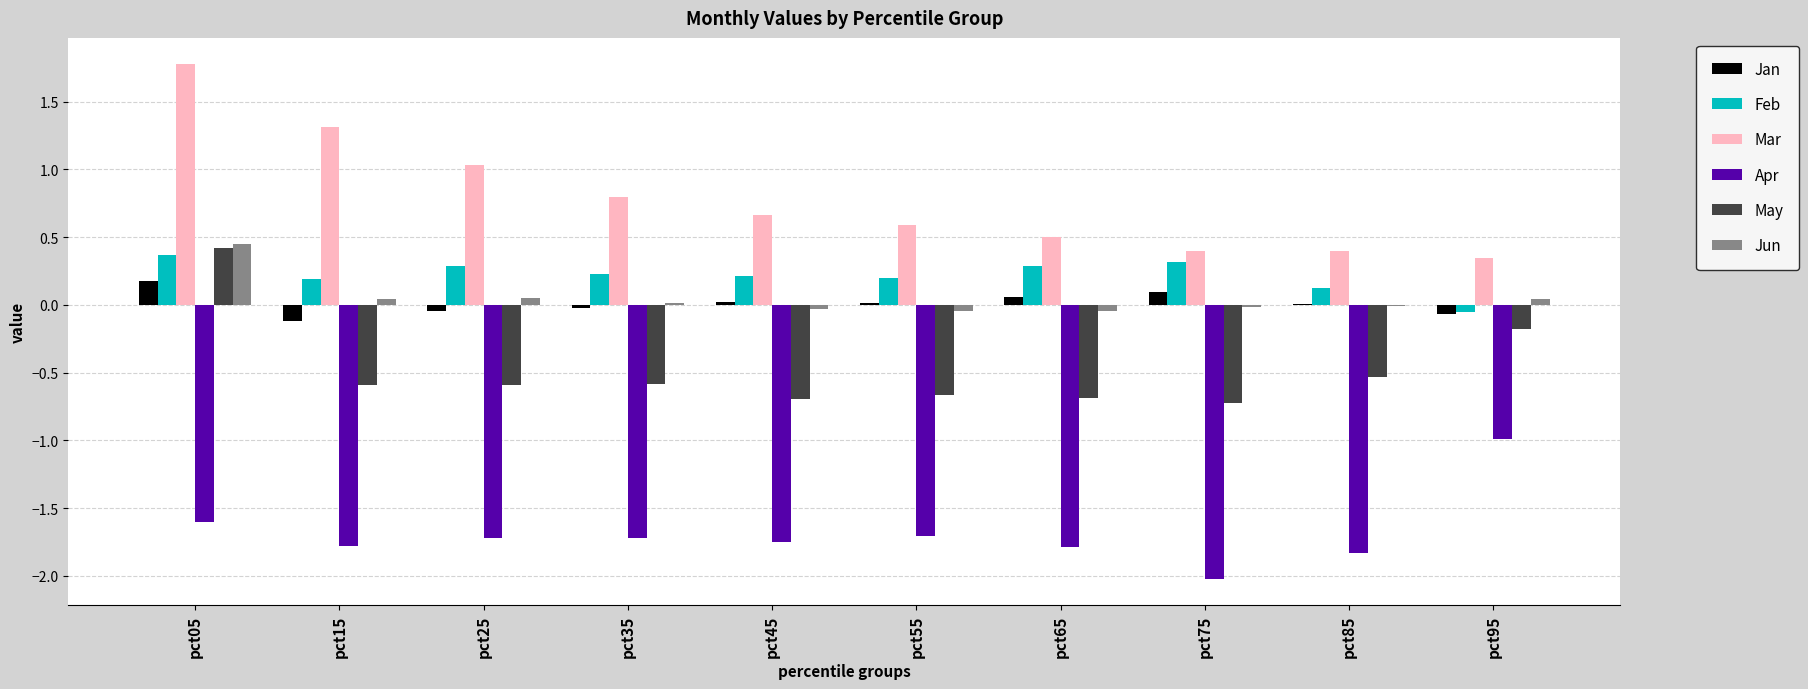

True or false: May has a value of -0.5 at pct75.

False